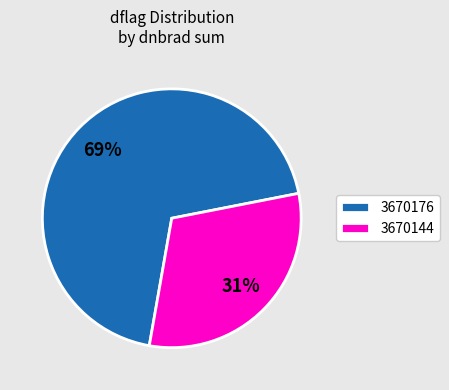

Between 3670176 and 3670144, which is larger?

3670176